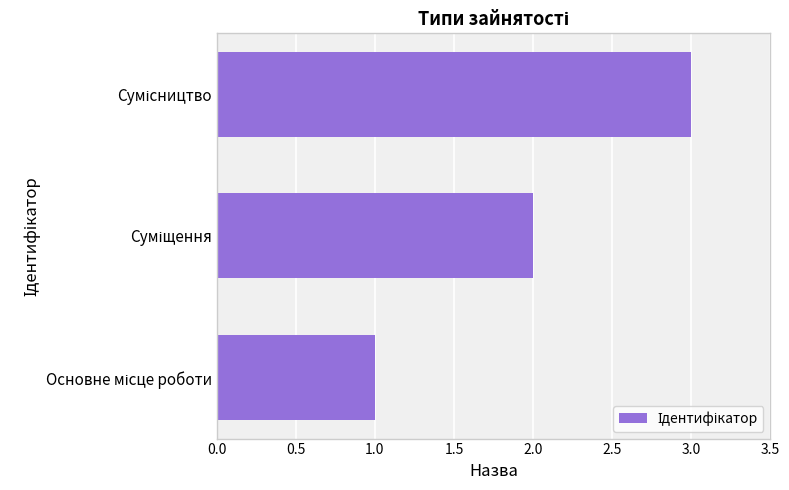

What is the greatest value displayed?

3